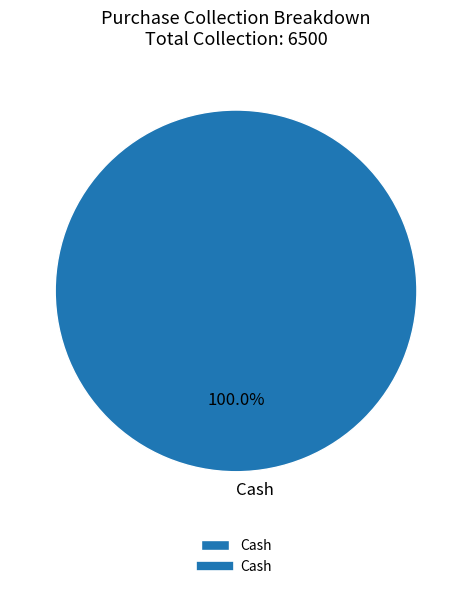

What is the majority slice?

Cash